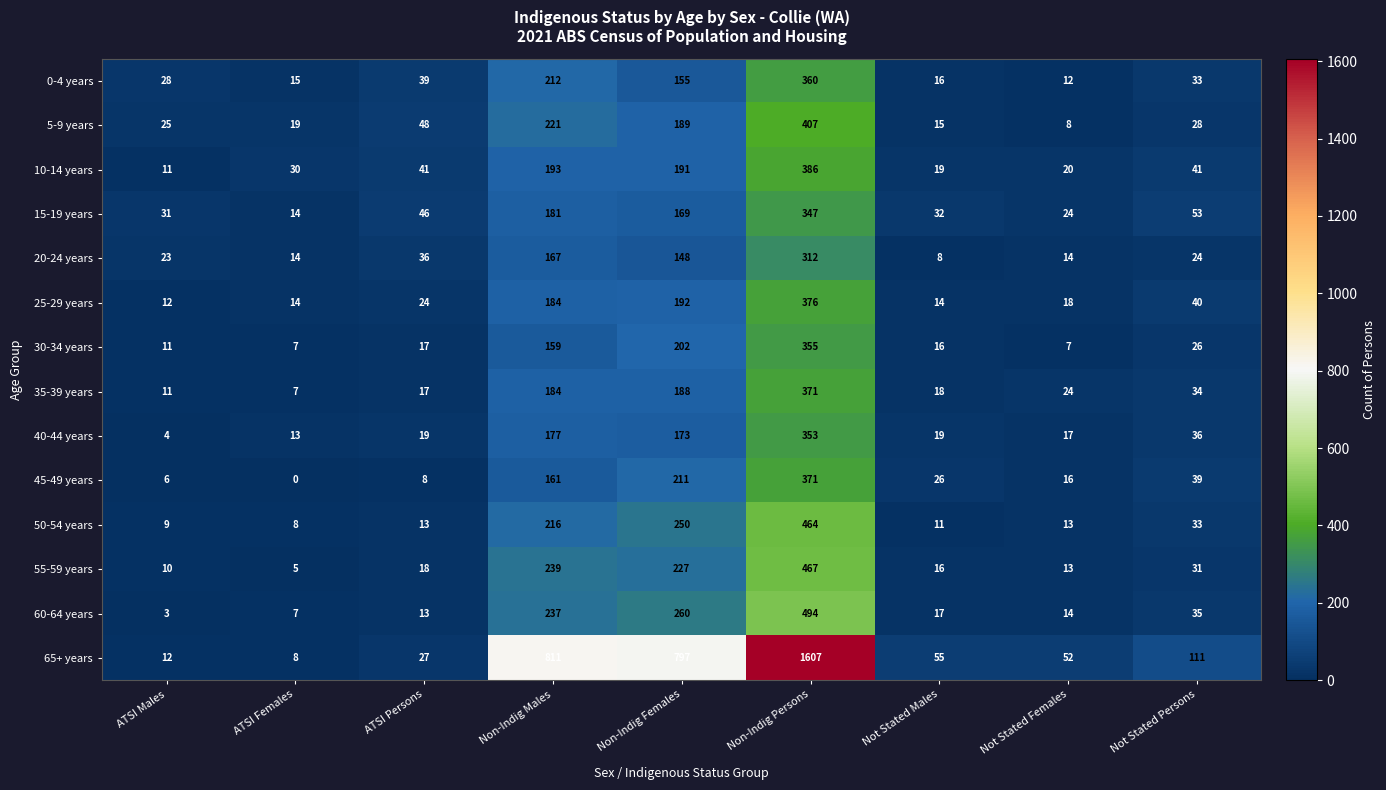

Which series changed the most between ATSI Females and ATSI Persons?

15-19 years